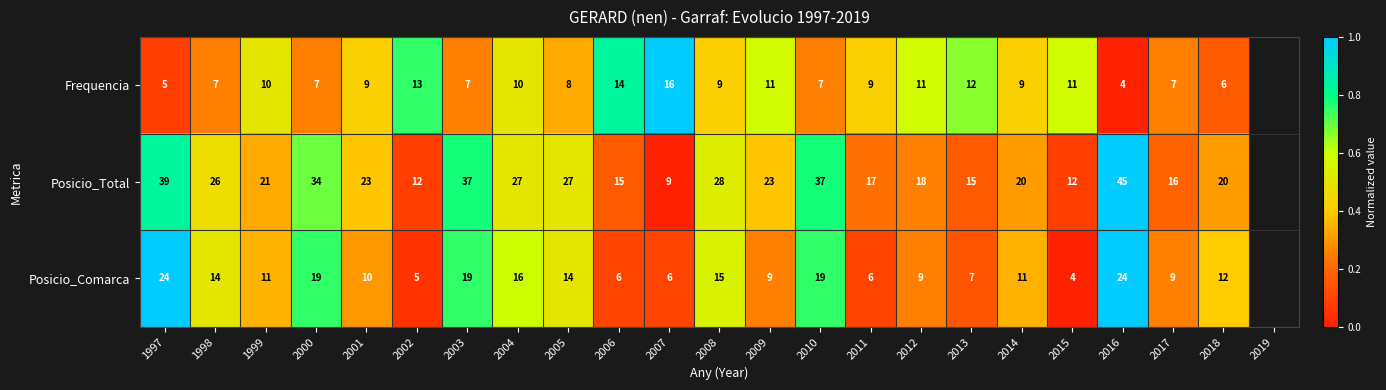

What is the difference between the maximum and minimum values in the Posicio_Comarca series?

20